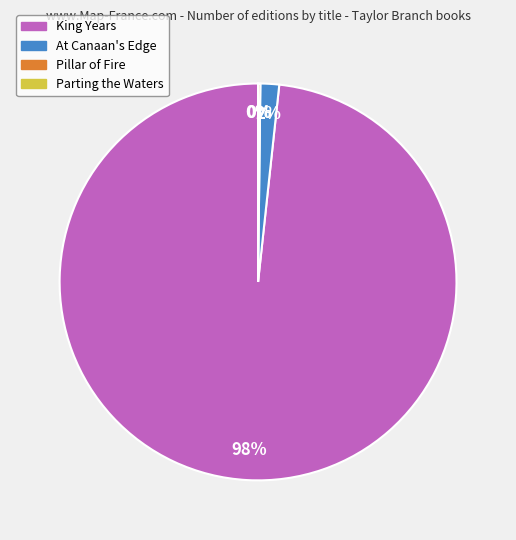

To the nearest percent, what percentage of the pie is King Years?

98%